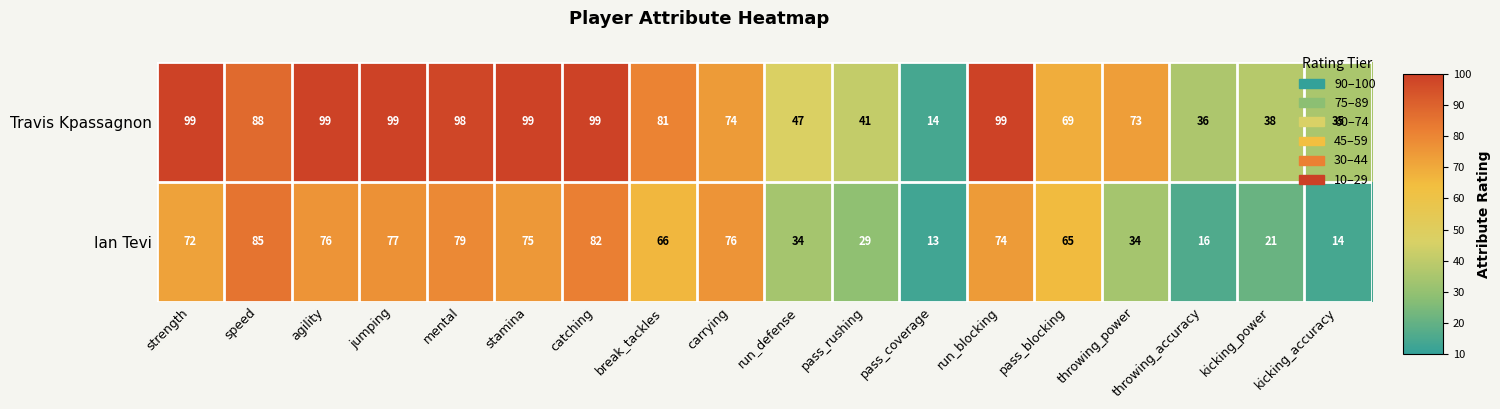

At which label is Travis Kpassagnon closest to 56?

run_defense